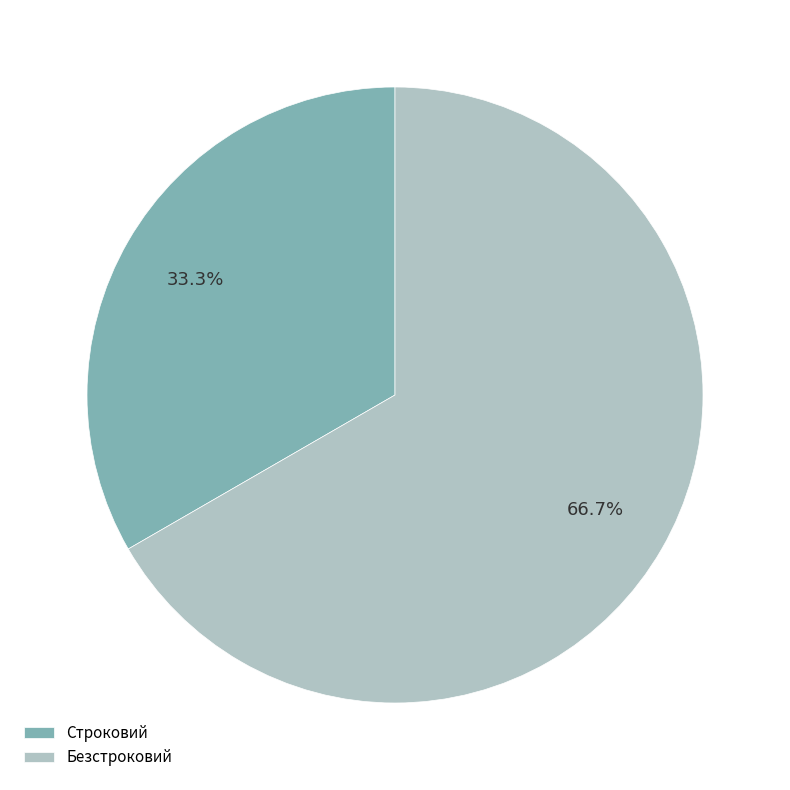

What percentage is the Строковий slice, to the nearest percent?

33%